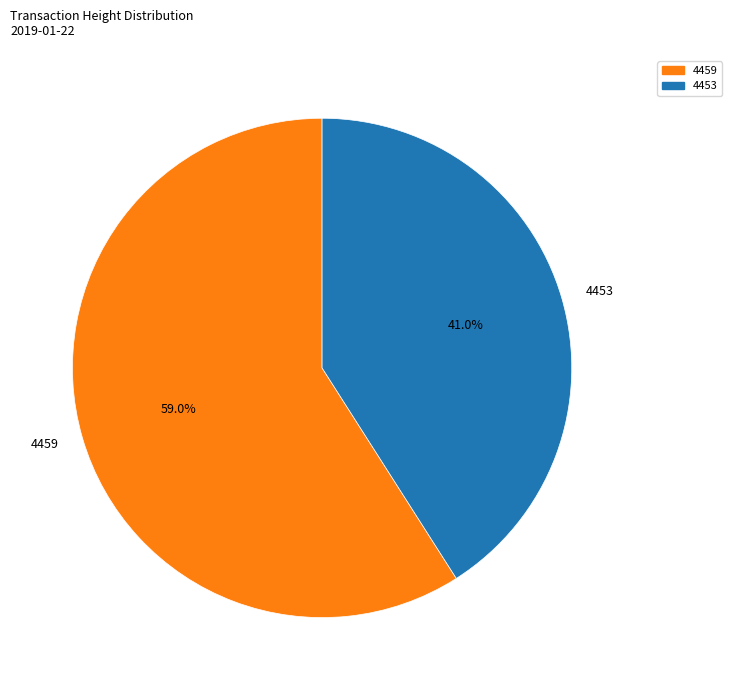

What is the largest slice in the pie chart?

4459